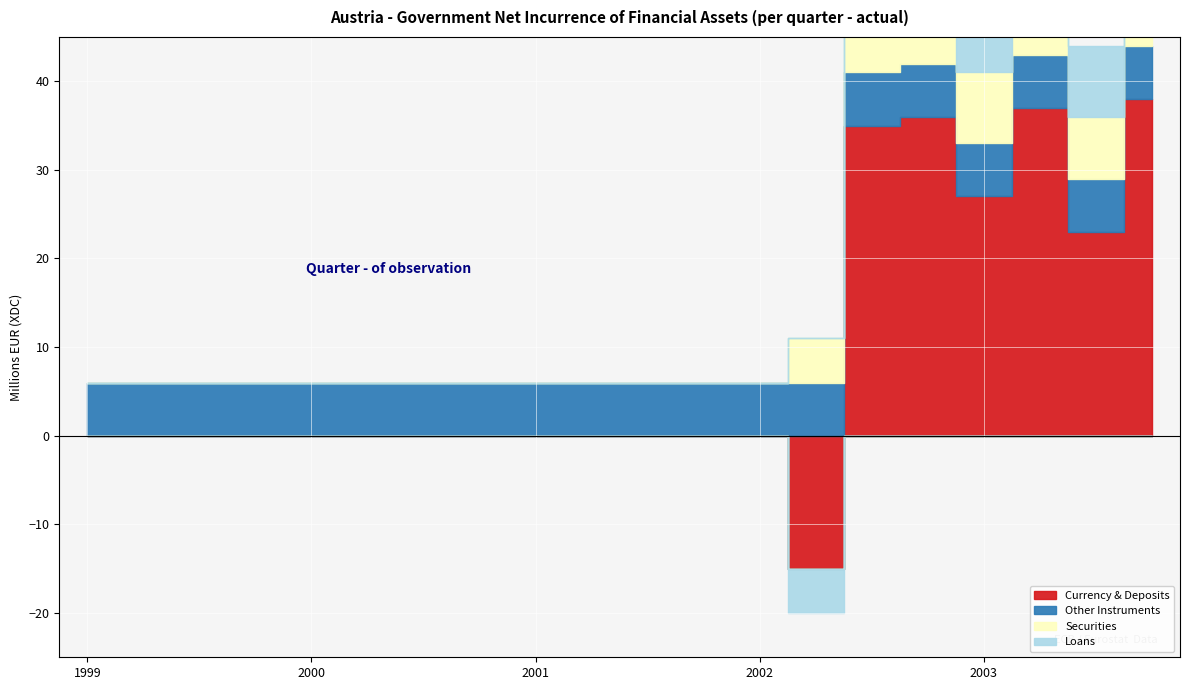

What is the label of the 13th point from the right?

2000-Q4